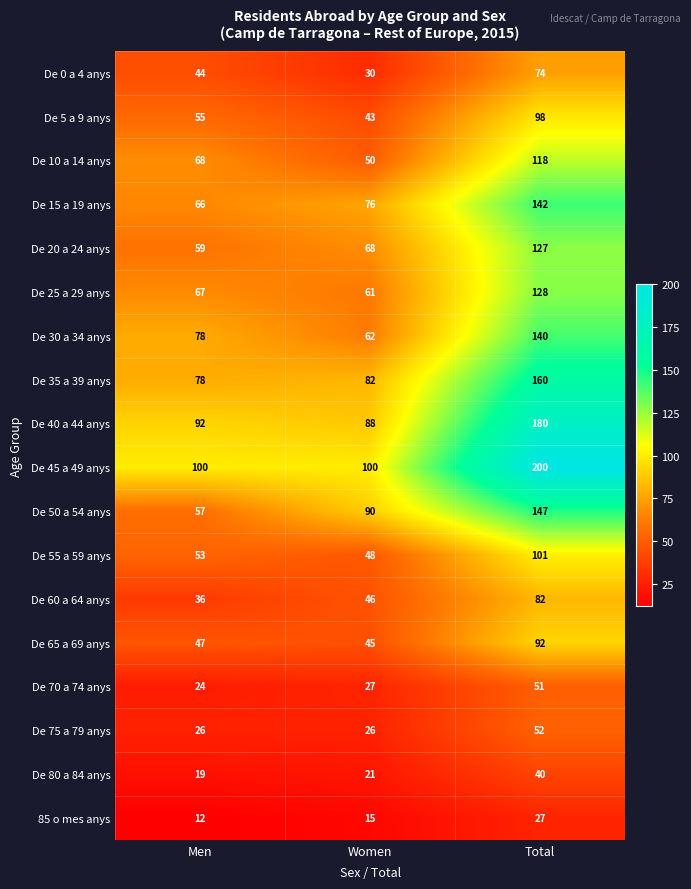

Which series has the largest total across all categories?

De 45 a 49 anys